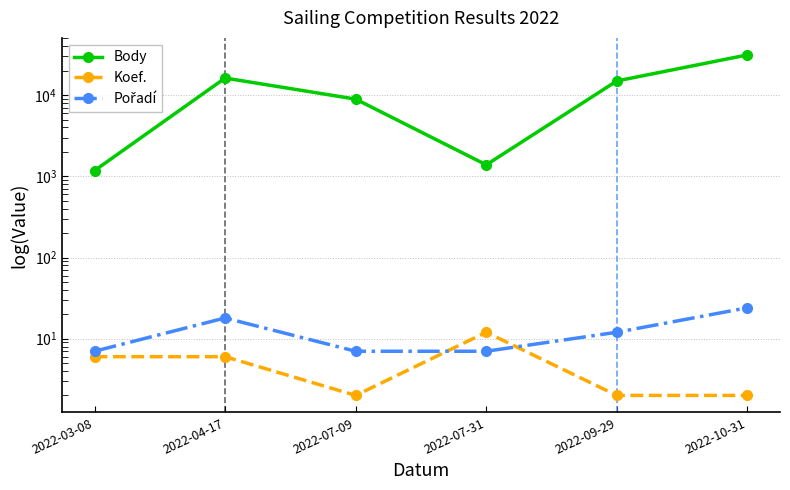

Rank the categories by Pořadí value from highest to lowest.

2022-10-31, 2022-04-17, 2022-09-29, 2022-03-08, 2022-07-09, 2022-07-31